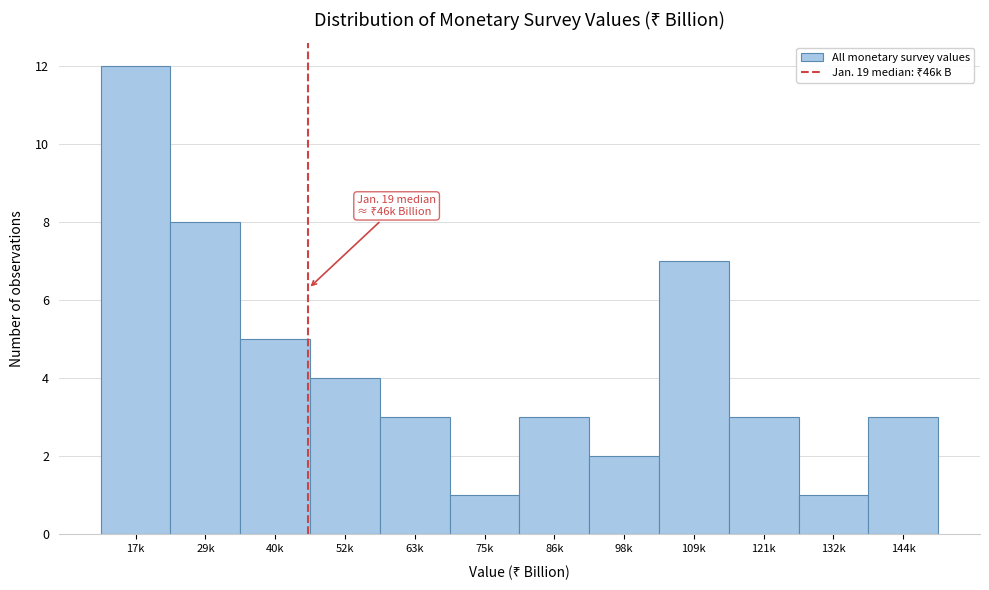

Reading left to right, what are all the values shown in this chart?

17k=12	29k=8	40k=5	52k=4	63k=3	75k=1	86k=3	98k=2	109k=7	121k=3	132k=1	144k=3